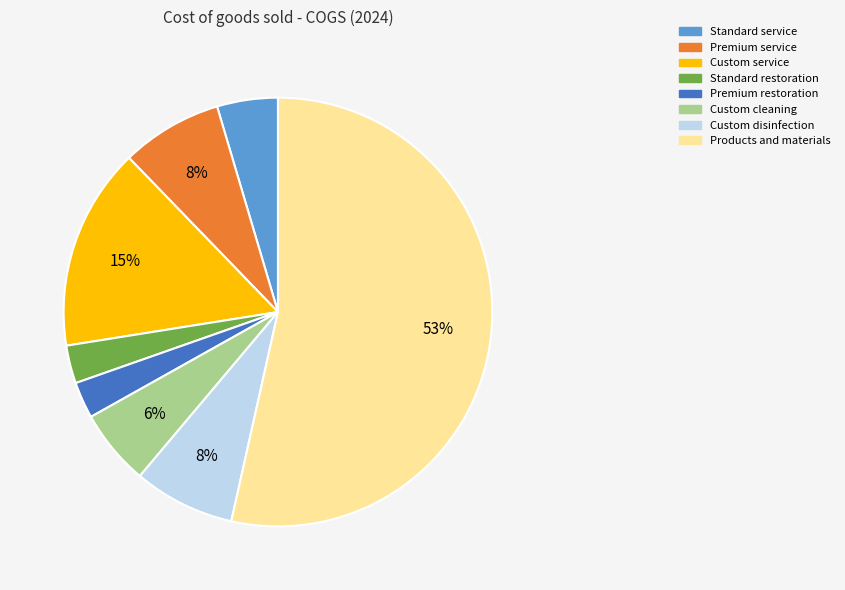

Is the sum of Premium service and Premium restoration greater than half?

No